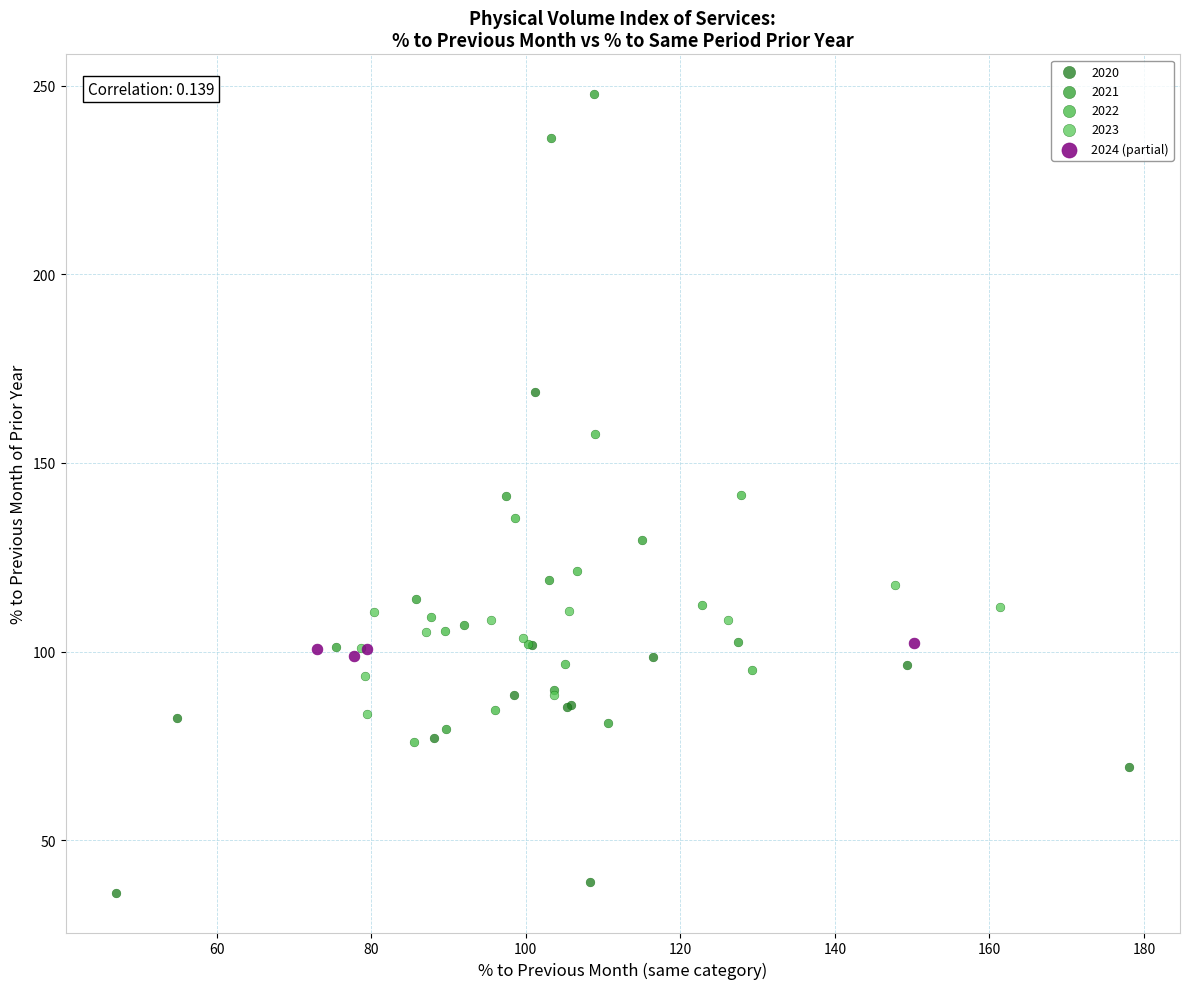

Which series contains the highest Y value?

2021